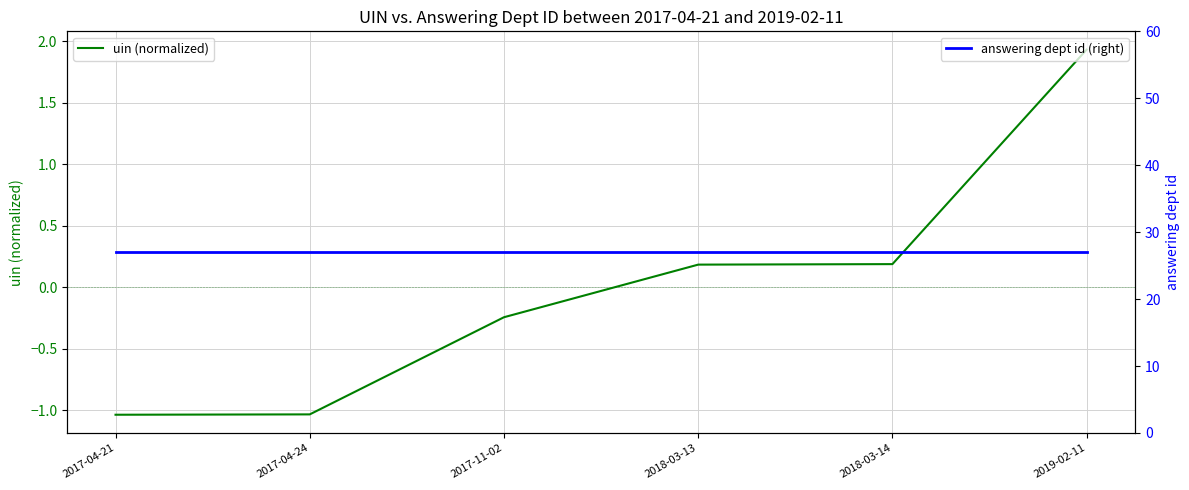

What is the highest value of the answering dept id (right) series?

27.0